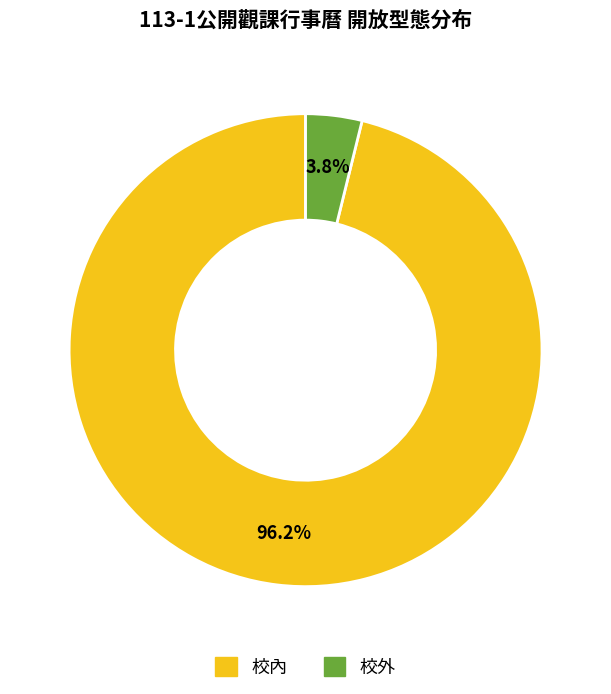

Which category has the smallest portion of the pie?

校外